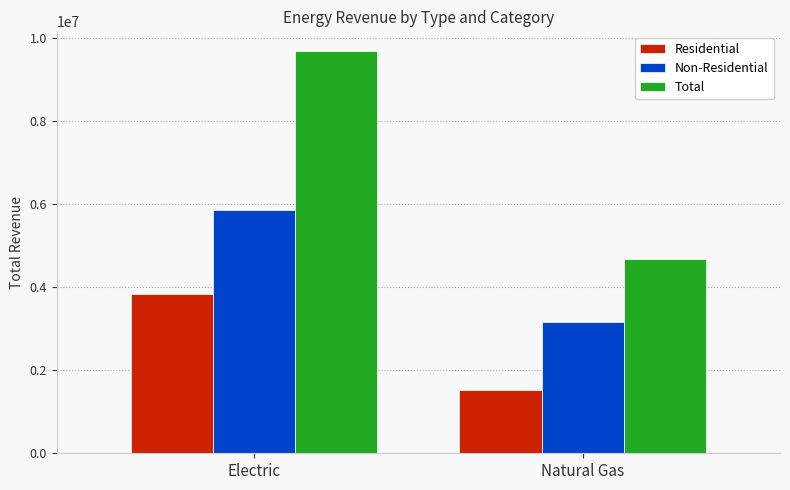

Reading left to right, what are all the values shown in this chart?

Residential: 3828043.0	1535658.9
Non-Residential: 5850697.4	3151210.2
Total: 9678740.4	4686869.1